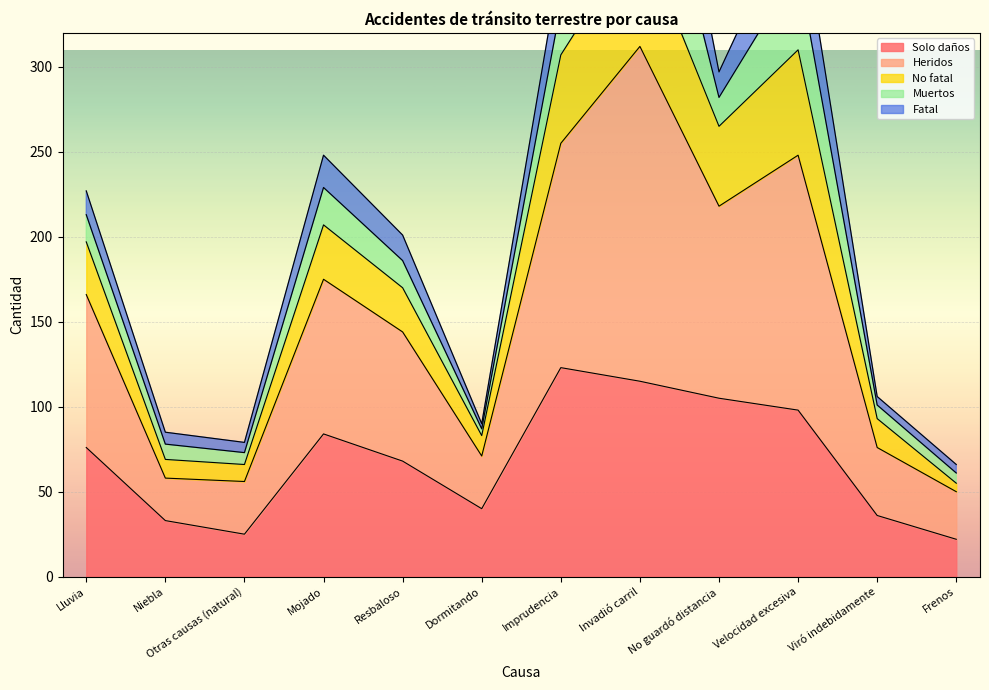

Which category has the highest value across all series?

Invadió carril